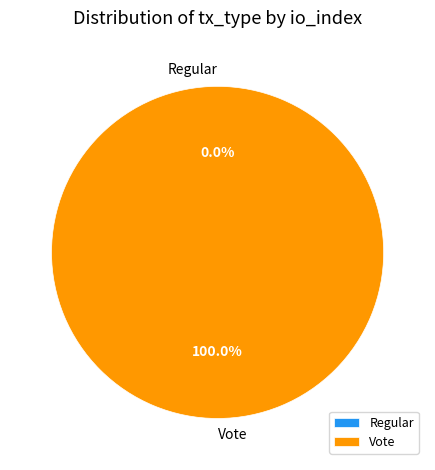

What is the smallest slice in the pie chart?

Regular